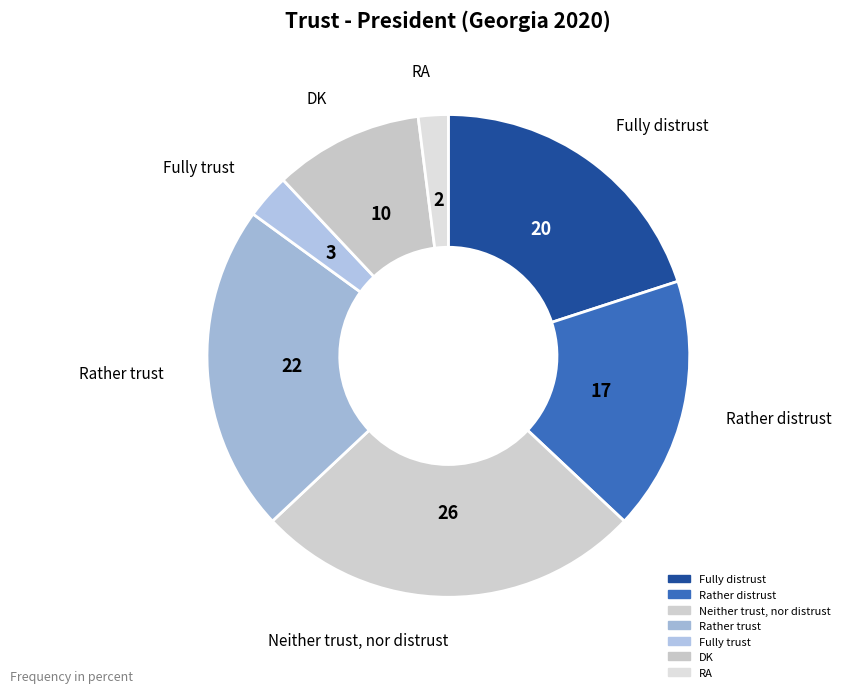

Which category has the smallest portion of the pie?

RA